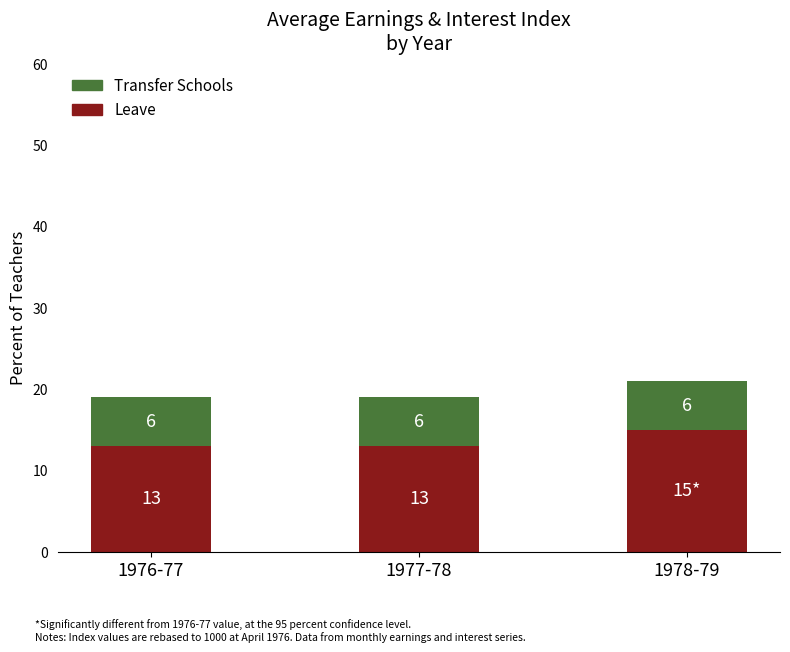

How many bars are there in total?

3